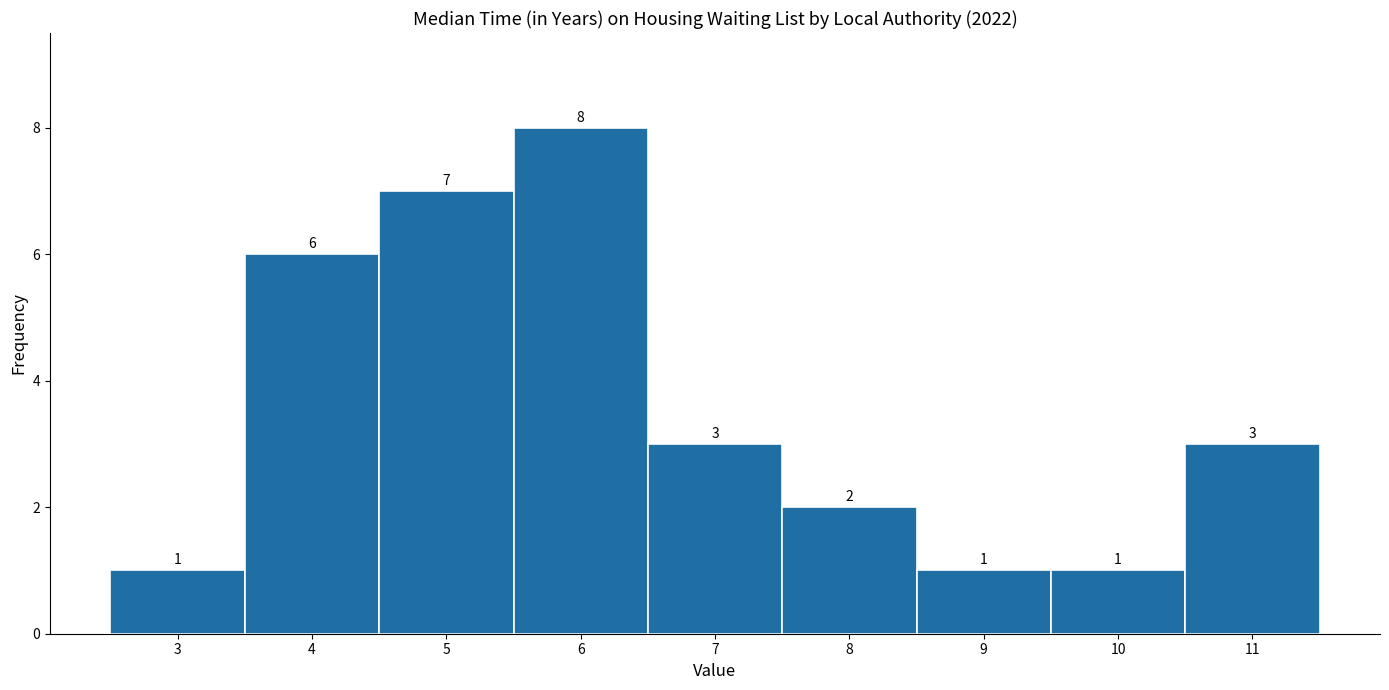

Reading left to right, transcribe this chart: for each bar, give the range it covers on the x-axis and its height.

2.5 to 3.5: 1
3.5 to 4.5: 6
4.5 to 5.5: 7
5.5 to 6.5: 8
6.5 to 7.5: 3
7.5 to 8.5: 2
8.5 to 9.5: 1
9.5 to 10.5: 1
10.5 to 11.5: 3